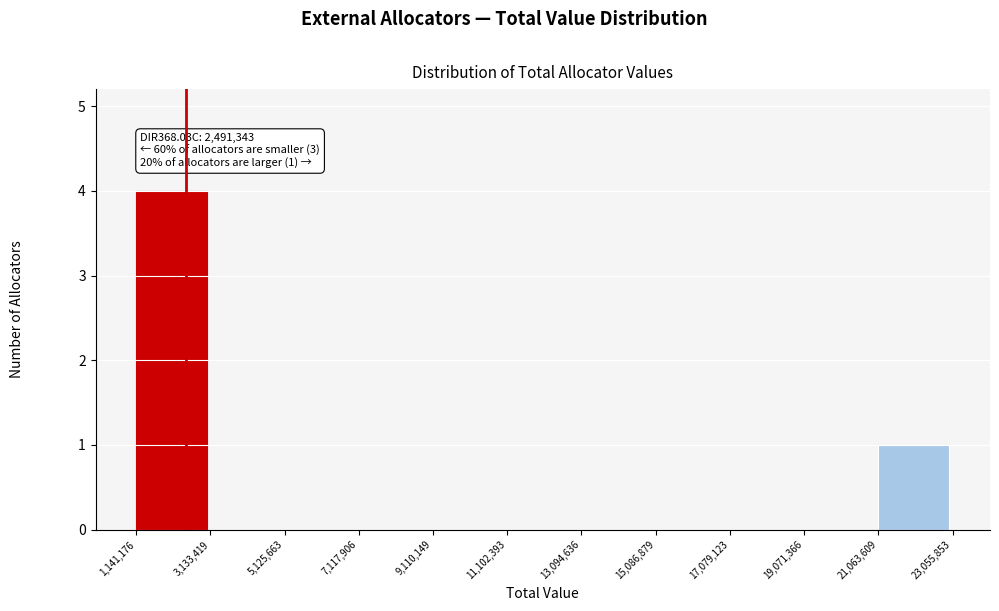

Which range on the x-axis has the tallest bar?

1,141,176 to 3,133,419